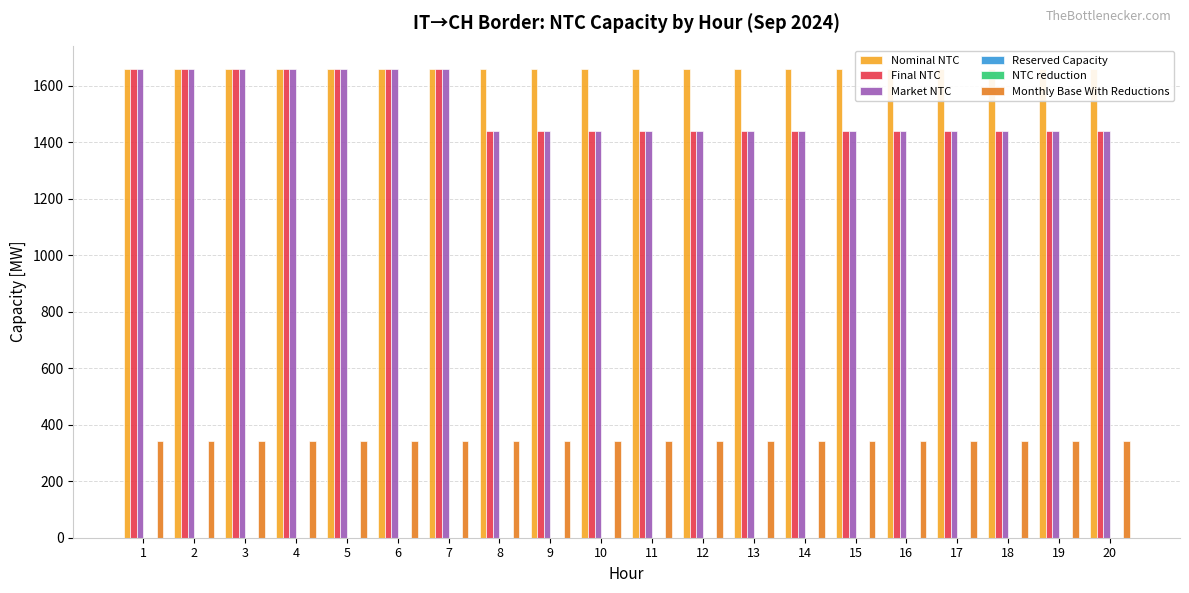

Reading left to right, extract all data points from this chart.

Nominal NTC: 1=1660	2=1660	3=1660	4=1660	5=1660	6=1660	7=1660	8=1660	9=1660	10=1660	11=1660	12=1660	13=1660	14=1660	15=1660	16=1660	17=1660	18=1660	19=1660	20=1660
Final NTC: 1=1660	2=1660	3=1660	4=1660	5=1660	6=1660	7=1660	8=1440	9=1440	10=1440	11=1440	12=1440	13=1440	14=1440	15=1440	16=1440	17=1440	18=1440	19=1440	20=1440
Market NTC: 1=1660	2=1660	3=1660	4=1660	5=1660	6=1660	7=1660	8=1440	9=1440	10=1440	11=1440	12=1440	13=1440	14=1440	15=1440	16=1440	17=1440	18=1440	19=1440	20=1440
Reserved Capacity: 1=0	2=0	3=0	4=0	5=0	6=0	7=0	8=0	9=0	10=0	11=0	12=0	13=0	14=0	15=0	16=0	17=0	18=0	19=0	20=0
NTC reduction: 1=0	2=0	3=0	4=0	5=0	6=0	7=0	8=0	9=0	10=0	11=0	12=0	13=0	14=0	15=0	16=0	17=0	18=0	19=0	20=0
Monthly Base With Reductions: 1=344	2=344	3=344	4=344	5=344	6=344	7=344	8=344	9=344	10=344	11=344	12=344	13=344	14=344	15=344	16=344	17=344	18=344	19=344	20=344